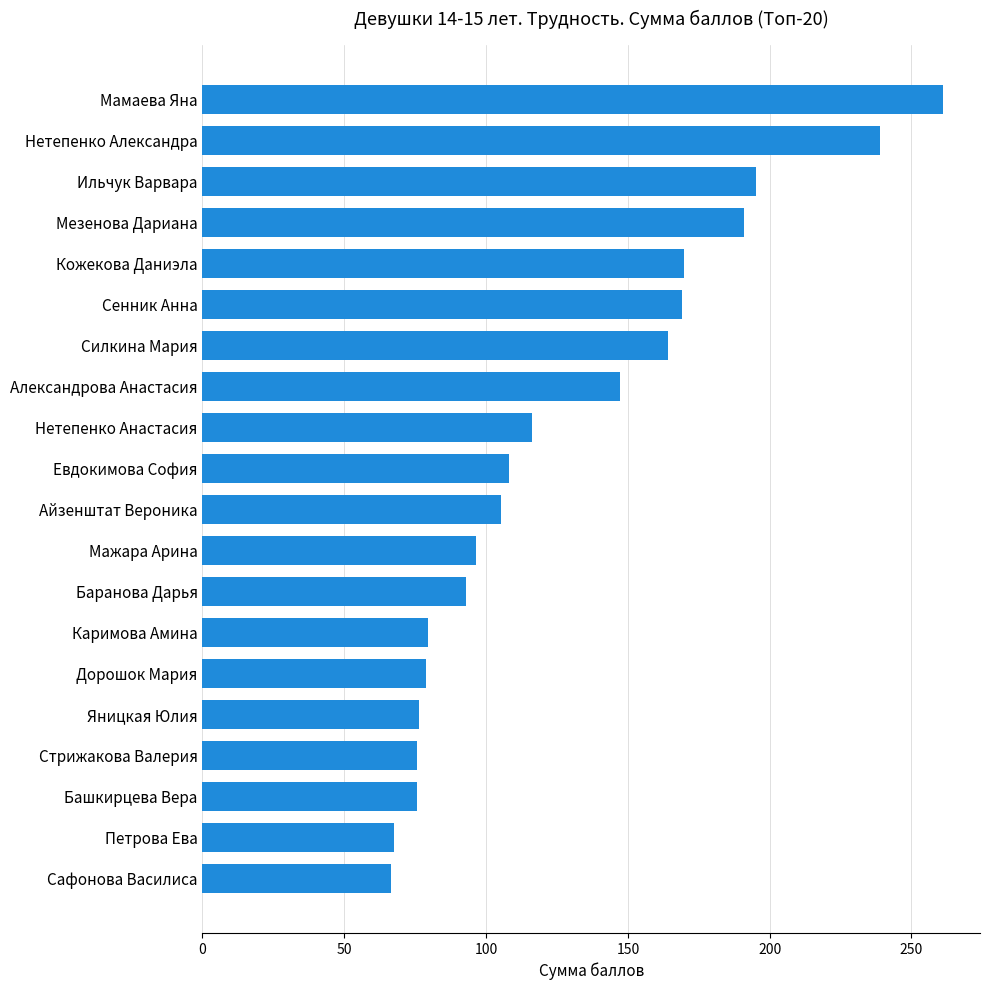

Where is the data nearest to the value 163?

Силкина Мария